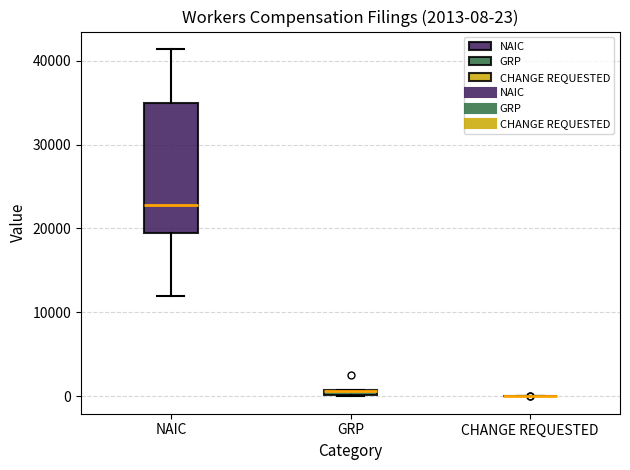

Which box is the tallest, from its lower edge to its upper edge?

NAIC